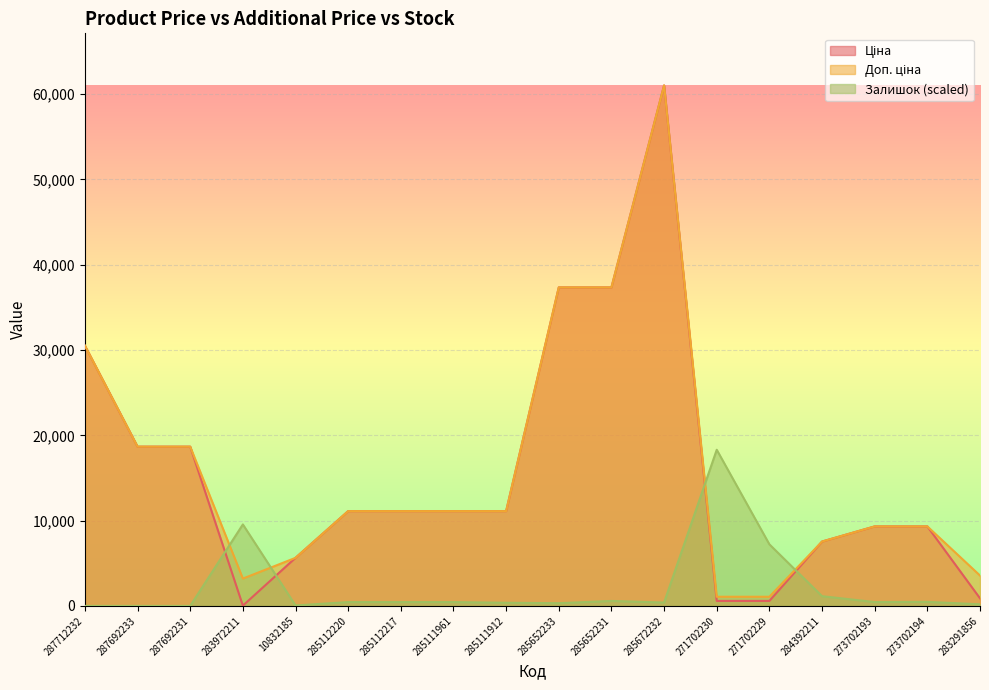

Reading right to left, list all the values displayed in this chart.

Ціна: 889.9	9321.4	9321.4	7545.9	586.0	586.0	61024.7	37343.0	37343.0	11113.6	11113.6	11113.6	11113.6	5636.0	32.0	18671.5	18671.5	30512.3
Доп. ціна: 3559.7	9321.4	9321.4	7545.9	1074.5	1074.5	61024.7	37343.0	37343.0	11113.6	11113.6	11113.6	11113.6	5636.0	3205.0	18671.5	18671.5	30512.3
Залишок: 185.7	477.6	451.1	1140.9	7216.8	18307.4	398.0	583.7	318.4	371.5	451.1	451.1	451.1	53.1	9551.7	0.0	0.0	0.0